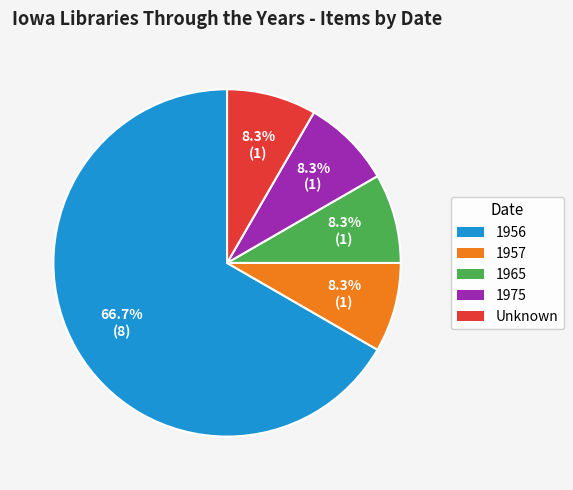

To the nearest percent, what portion does 1956 represent?

67%